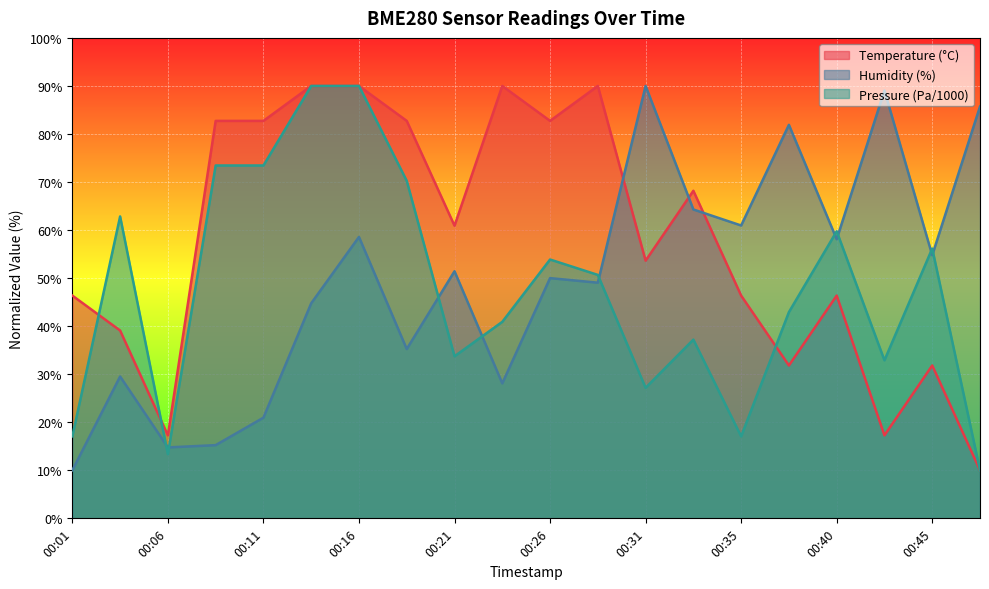

Does the chart display data point markers on the line(s)?

No